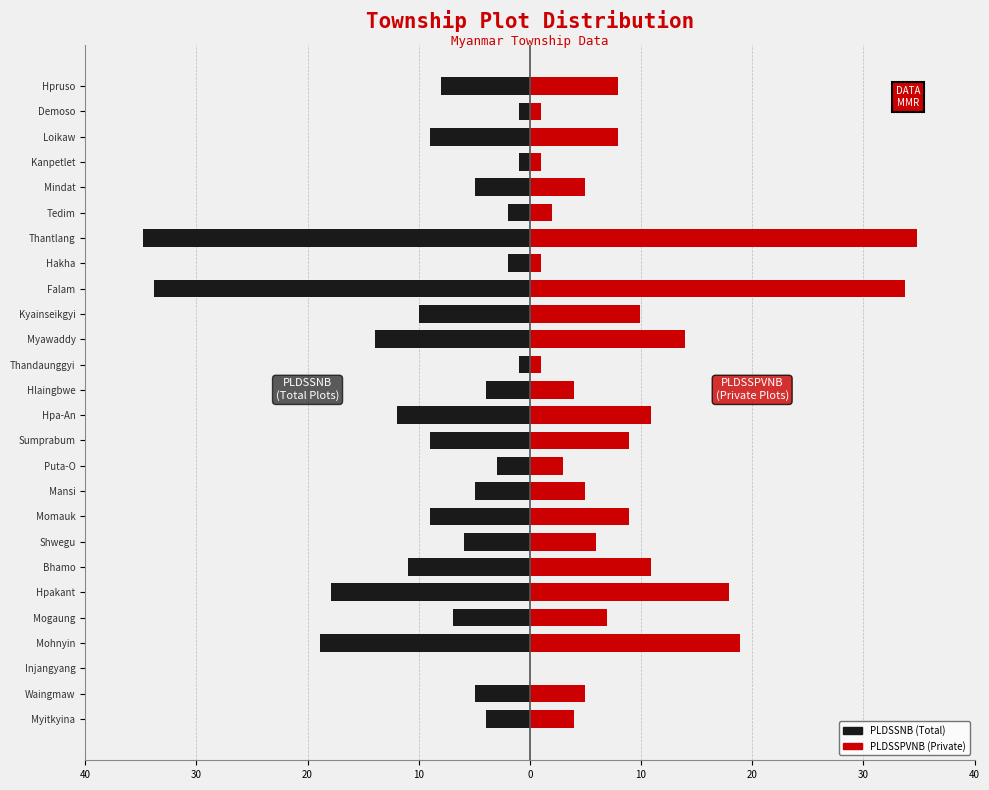

List the series in order of their overall mean, lowest first.

PLDSSNB, PLDSSPVNB